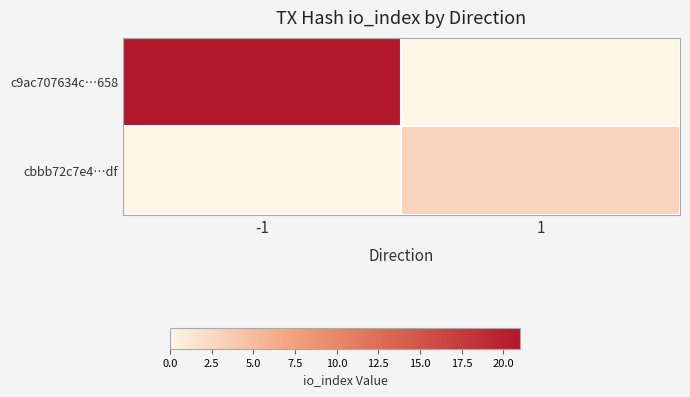

Which series has the largest total across all categories?

c9ac707634c…658